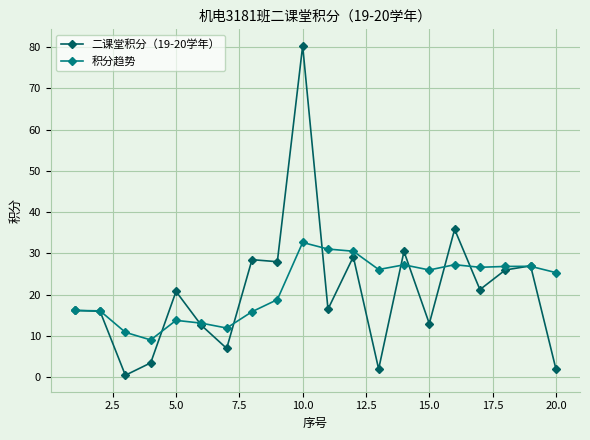

List the series in order of their peak value, highest first.

二课堂积分（19-20学年）, 积分趋势